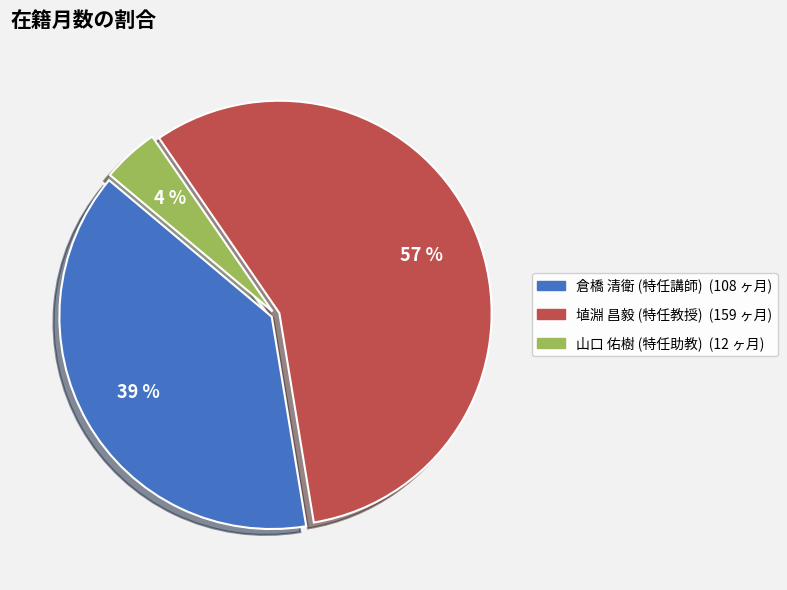

To the nearest percent, what is the difference between the 倉橋 清衛
(特任講師) and 山口 佑樹
(特任助教) slice percentages?

34%